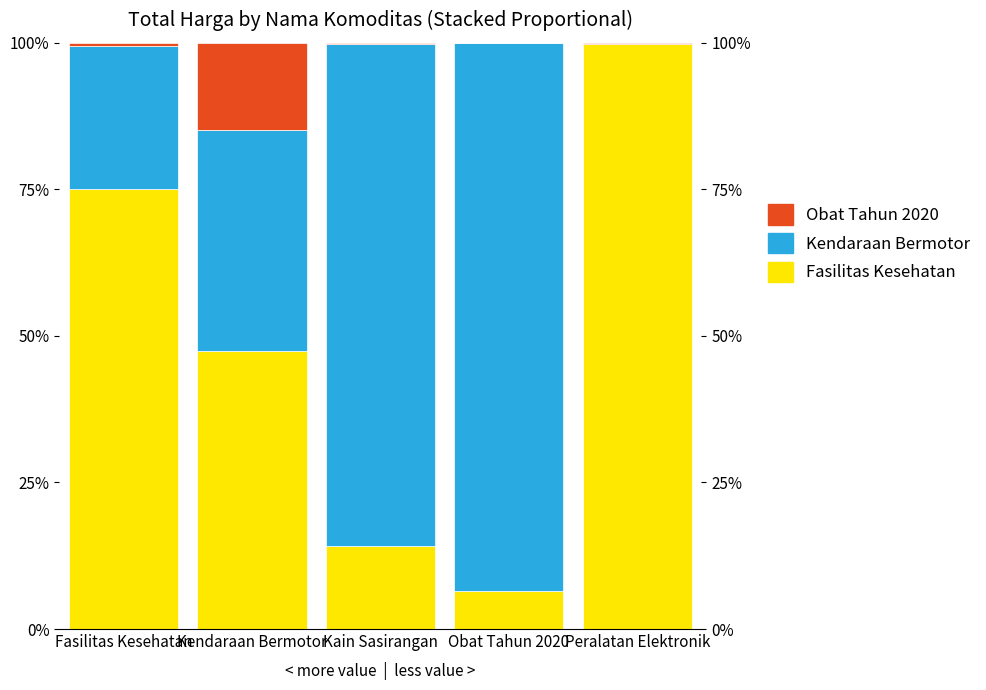

What is the spread (max minus min) of values at Kendaraan Bermotor?

32.7